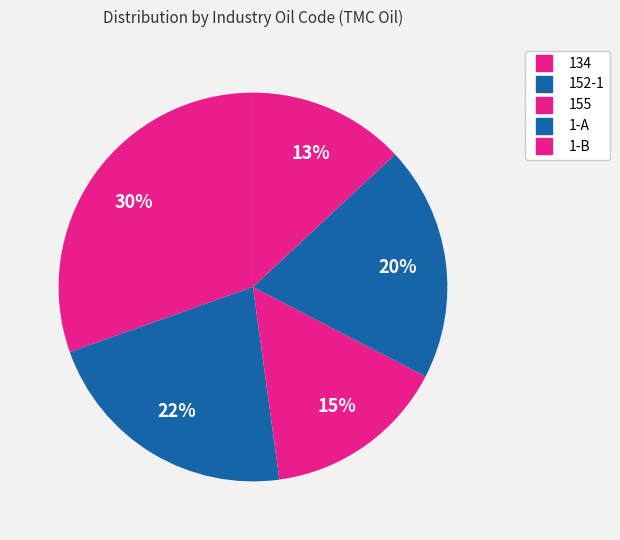

What percentage is the 152-1 slice, to the nearest percent?

22%